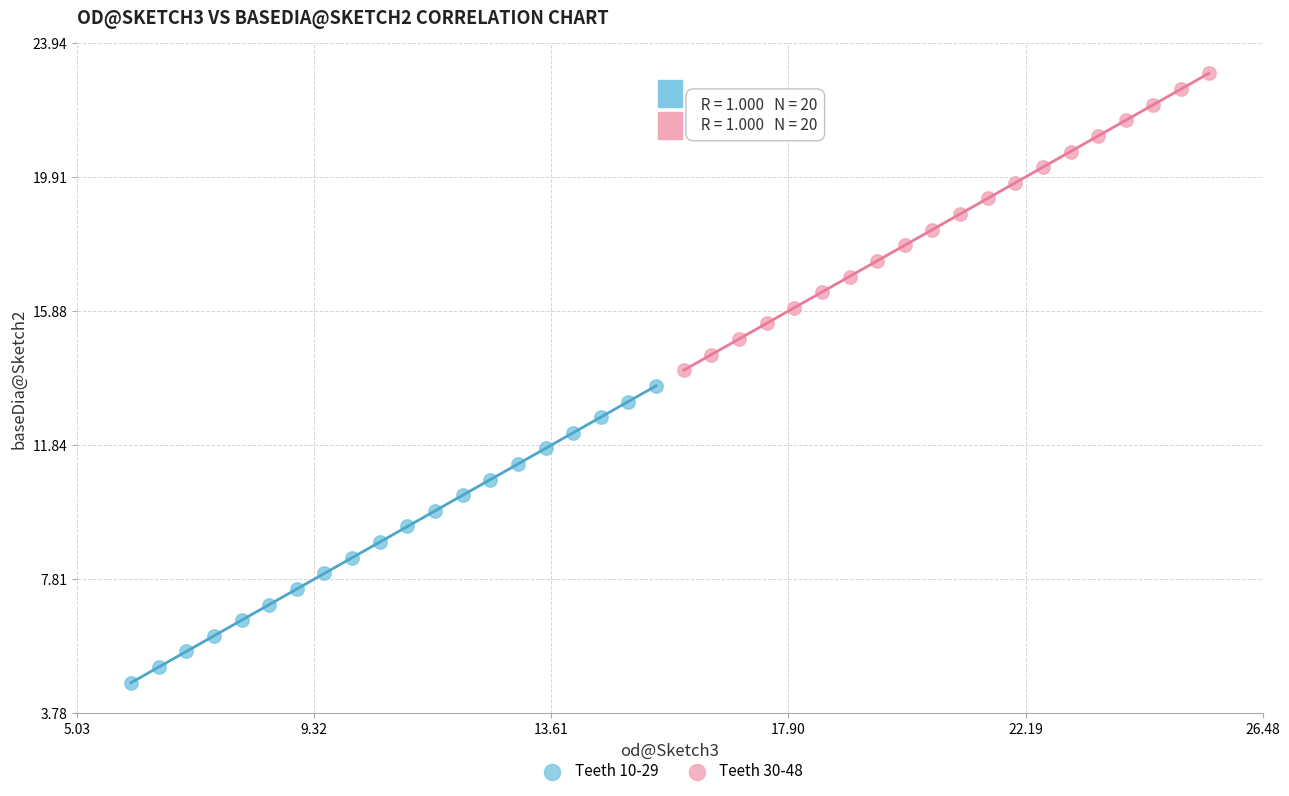

Which series contains the lowest Y value?

Teeth 10-29